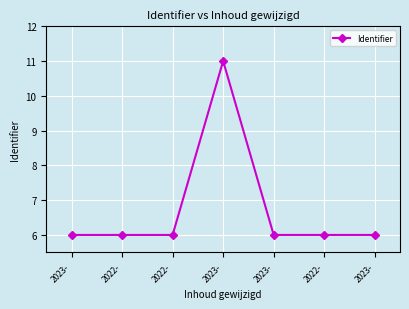

How many series are shown in this chart?

1